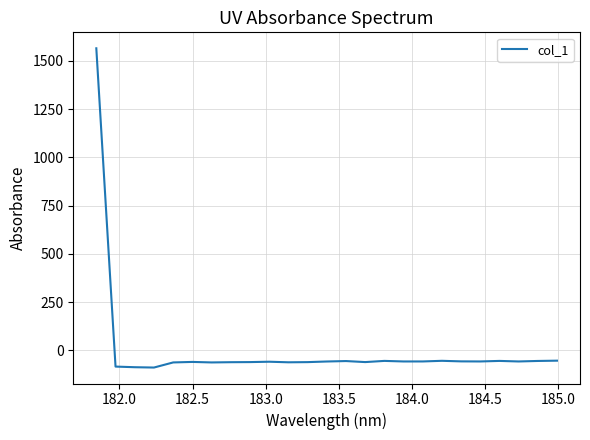

Does the chart display data point markers on the line(s)?

No